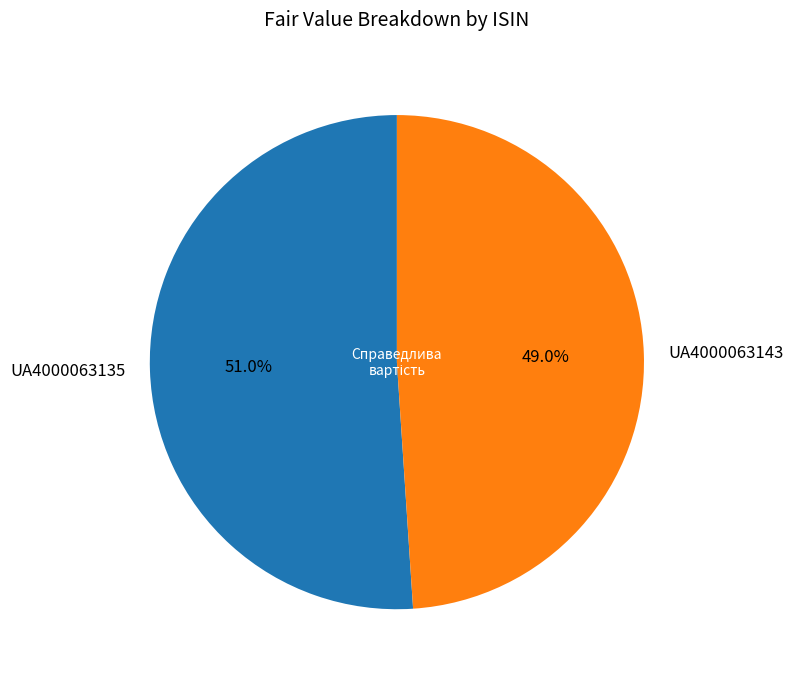

Which slice is the smallest?

UA4000063143